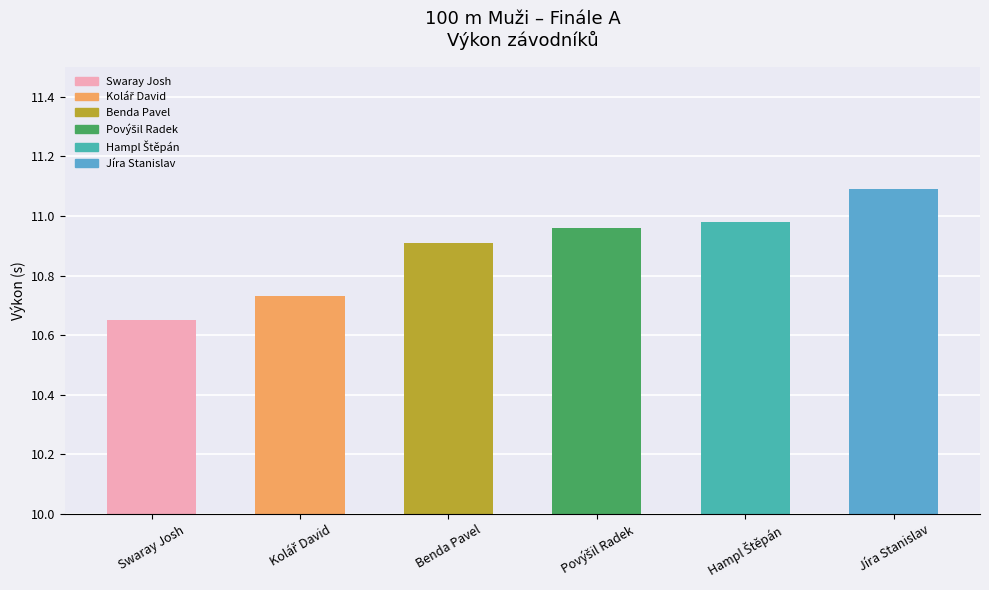

What position from the left is Benda Pavel?

3